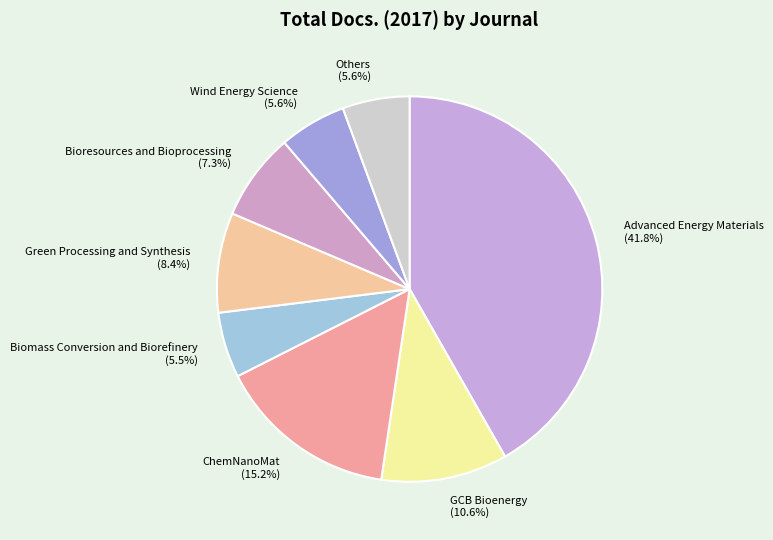

Does Wind Energy Science represent more than half of the total?

No